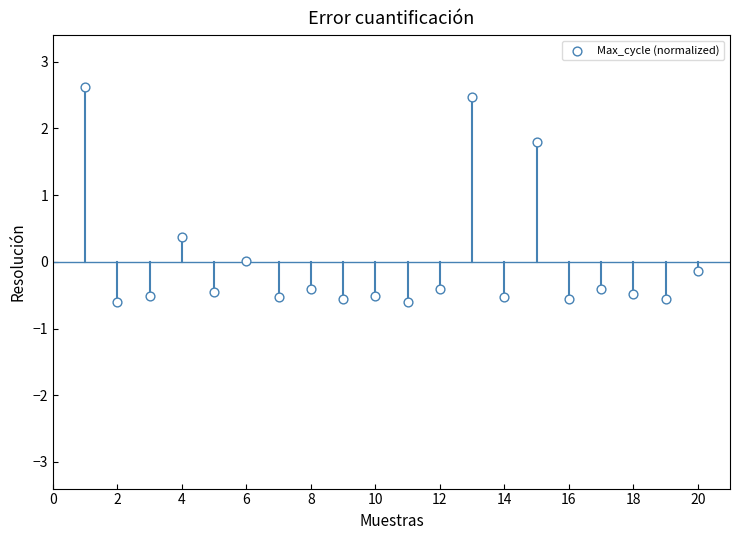

What is the range of Y values (max minus min)?

3.2